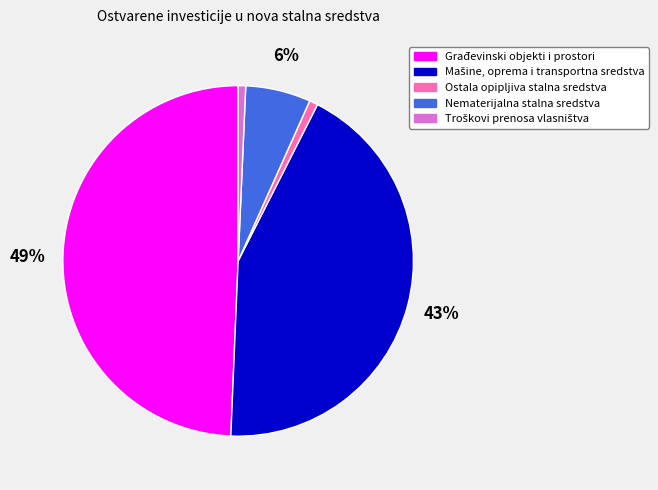

The Ostala opipljiva stalna sredstva slice represents 1% of the pie. True or false?

True